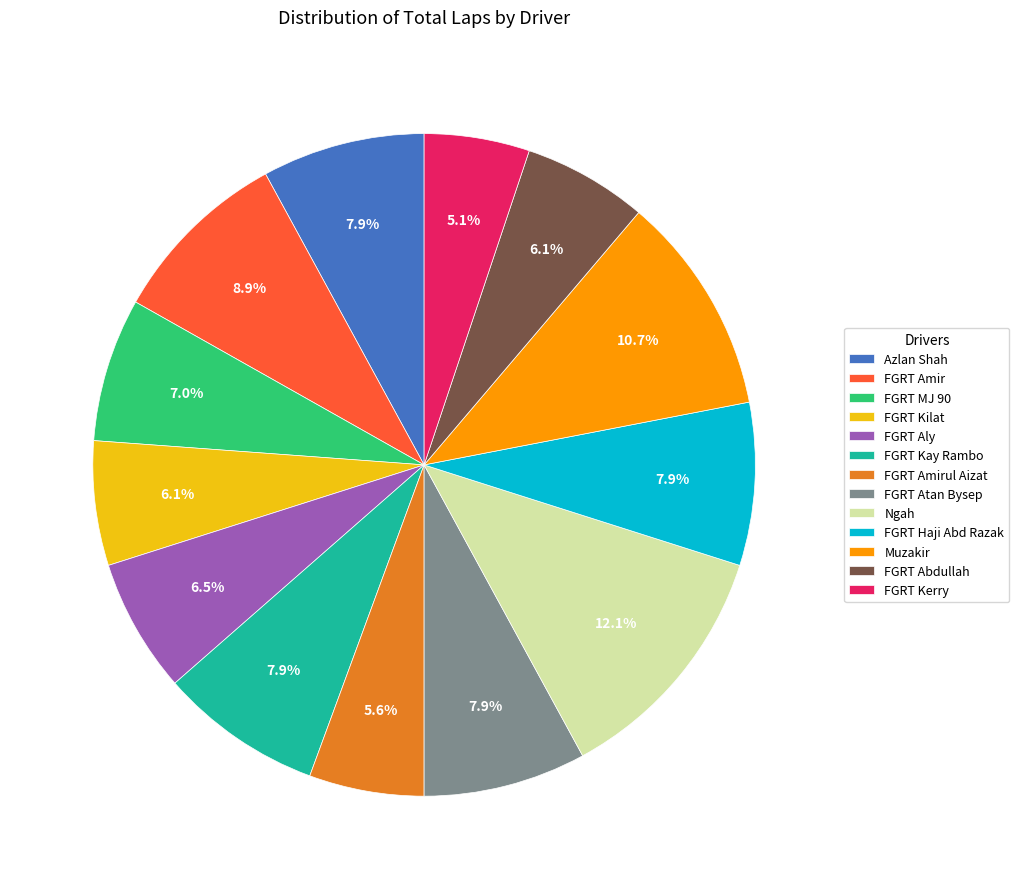

Is there any slice that represents more than half of the pie?

No